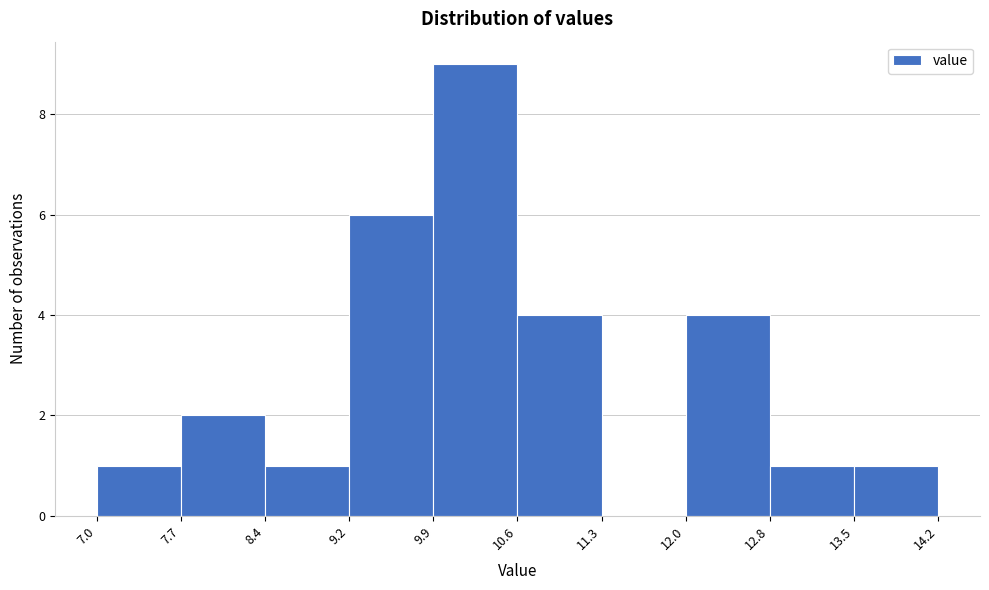

How tall is the bar that spans 10.6 to 11.3 on the x-axis? The values are not printed on the chart, so give them approximately, as read against the axis.

4